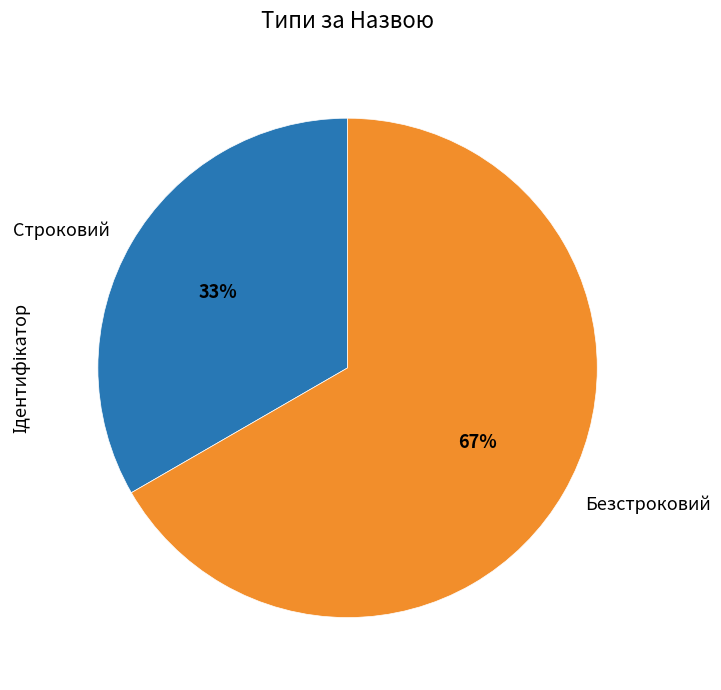

Combined, do Безстроковий and Строковий account for over 50%?

Yes